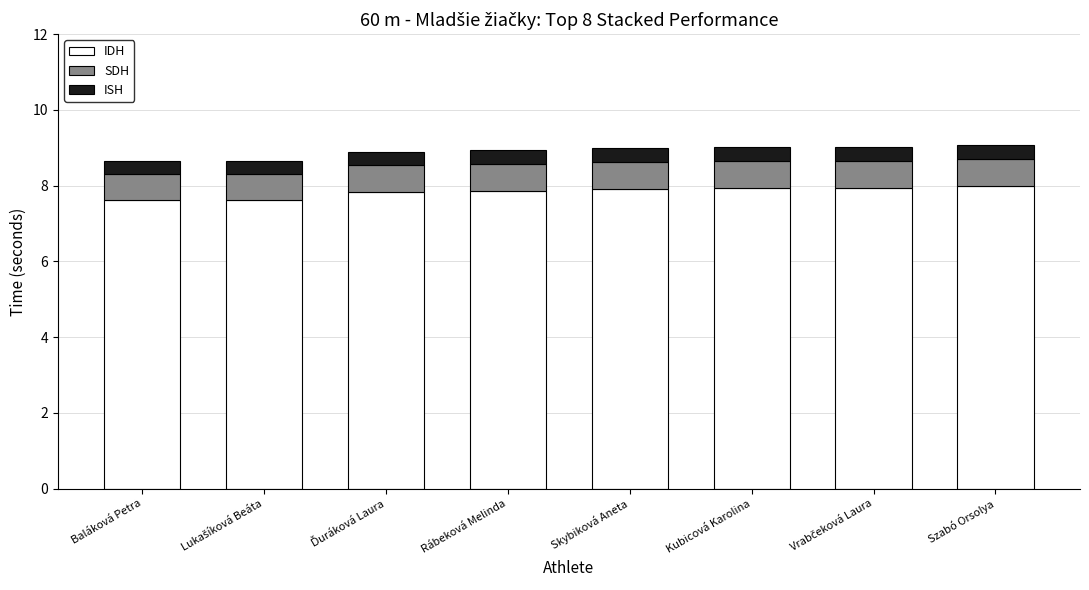

True or false: IDH has a value of 1.7 at Baláková Petra.

False